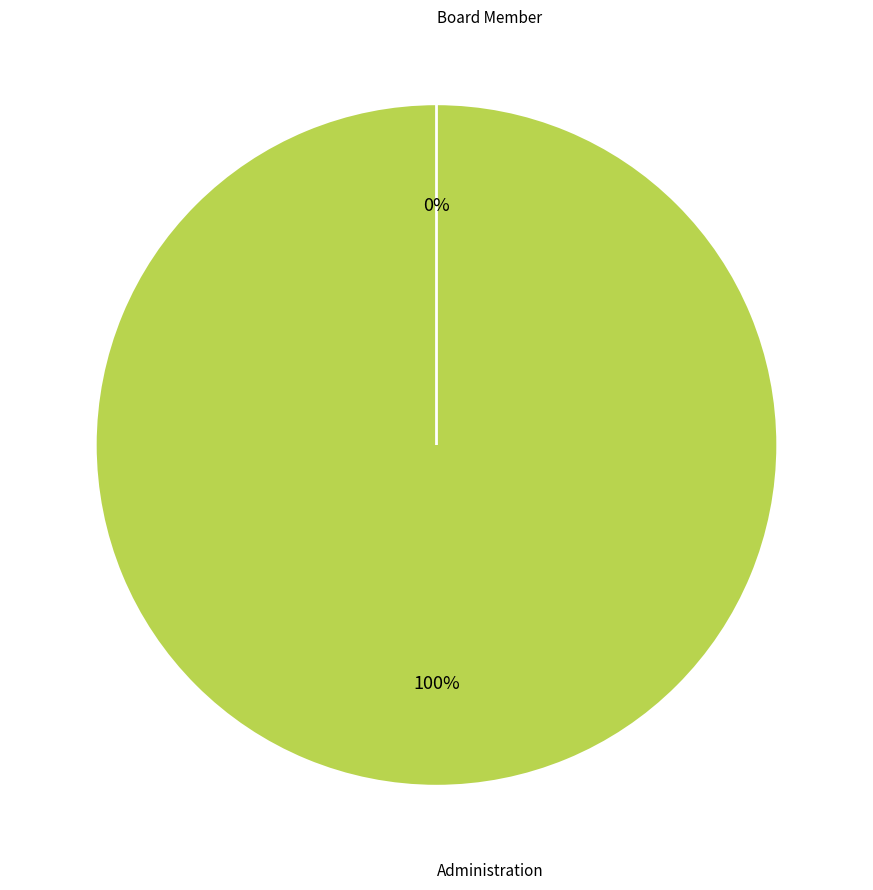

Which slice represents more than half of the pie?

Administration